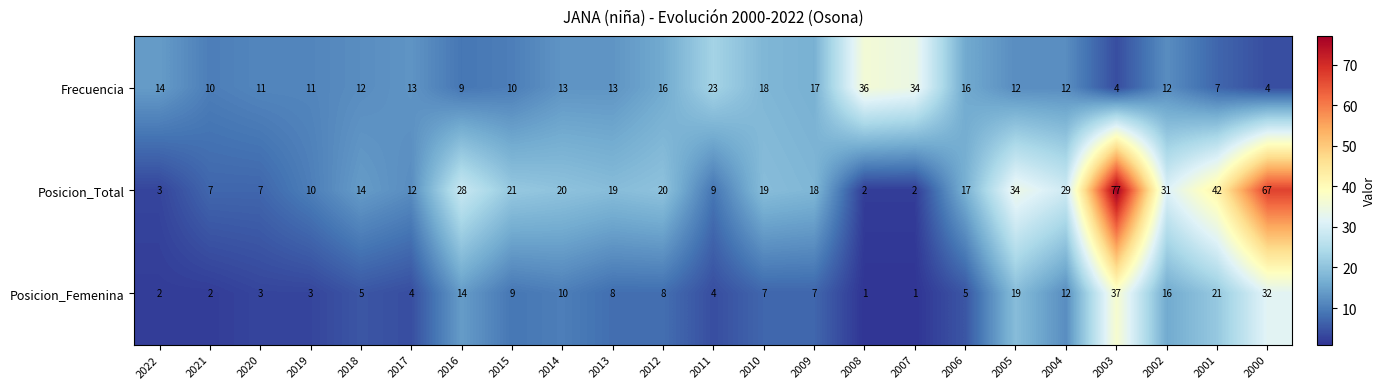

What is the smallest value displayed?

1